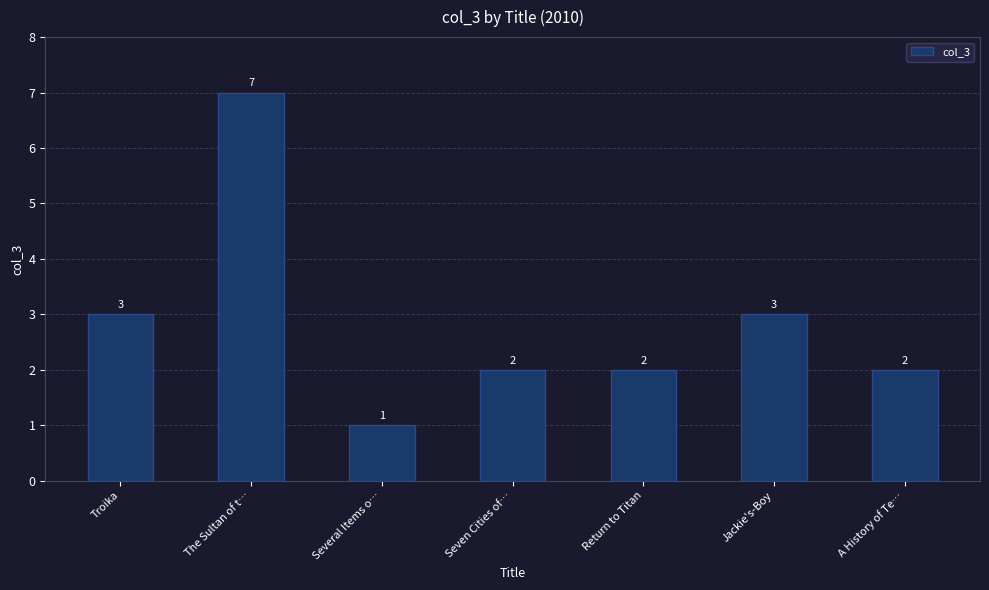

What is the greatest value displayed?

7